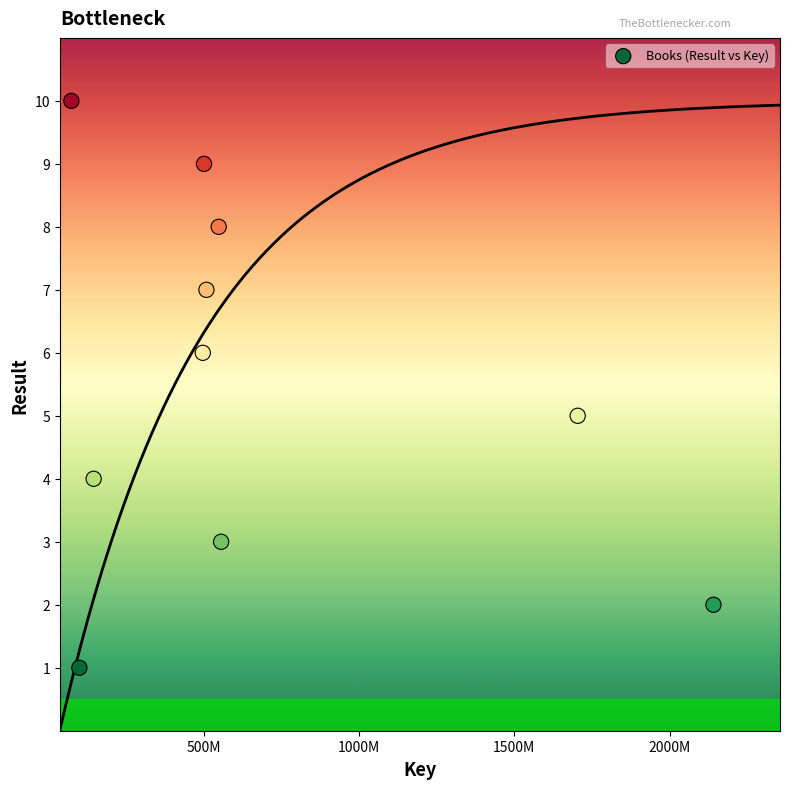

What is the range of Y values (max minus min)?

9